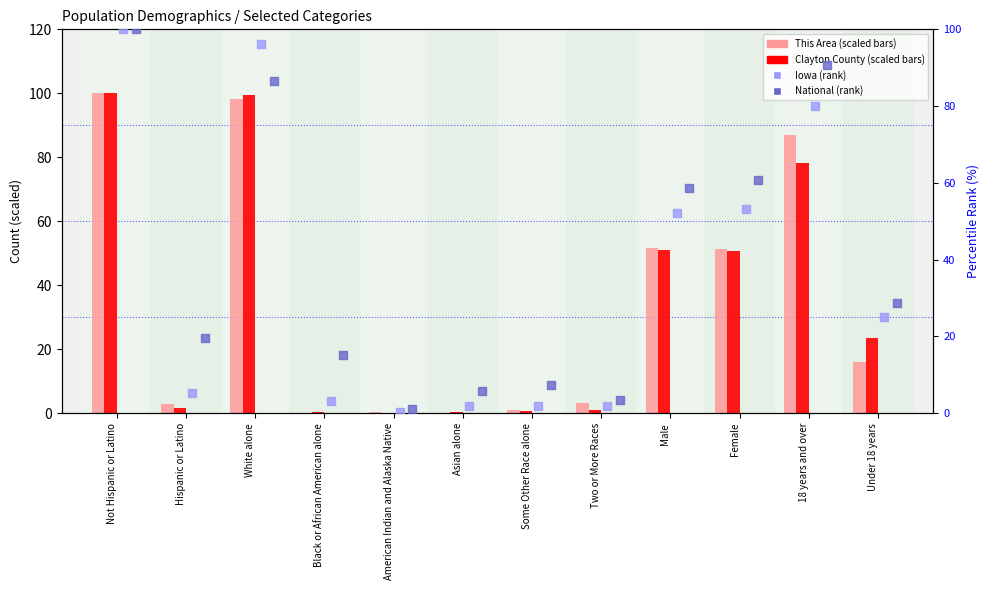

At how many categories does at least one series exceed 52?

5